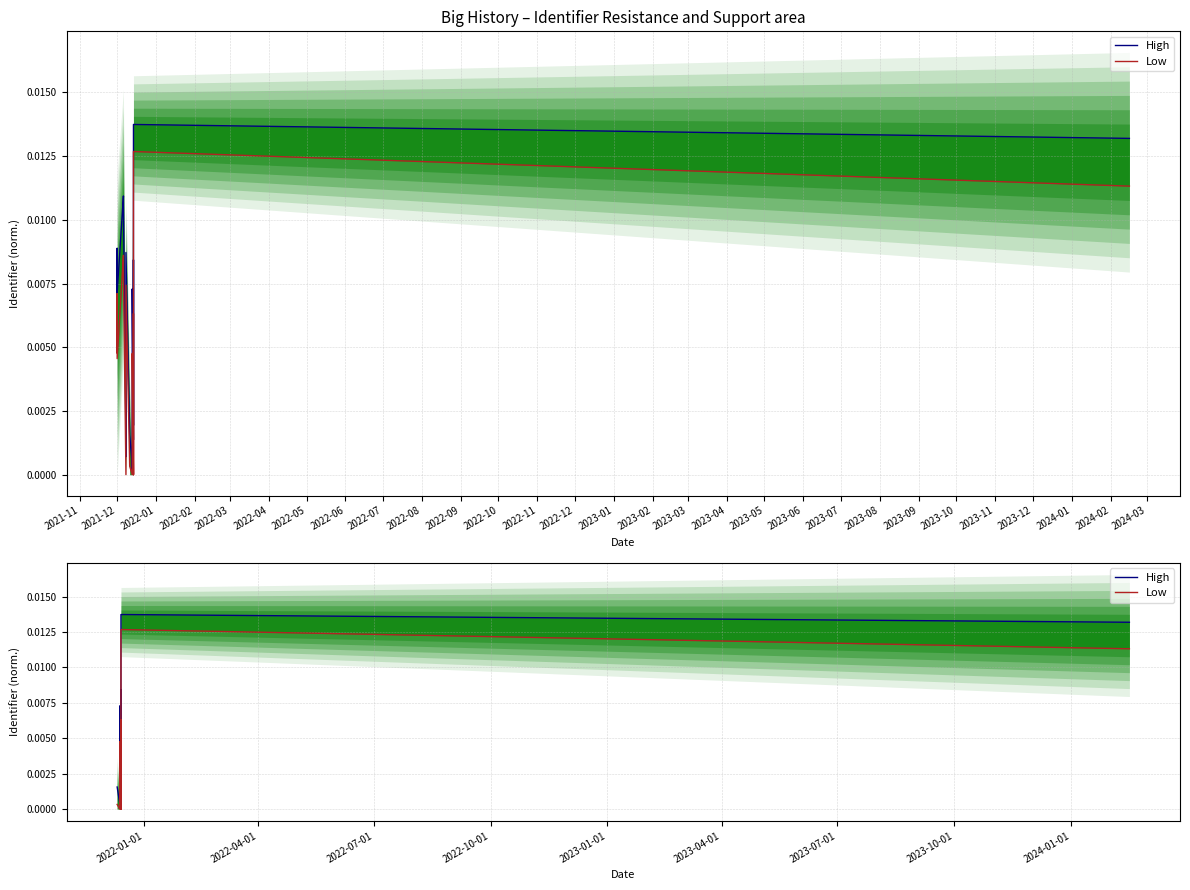

How many distinct data groups are displayed?

2